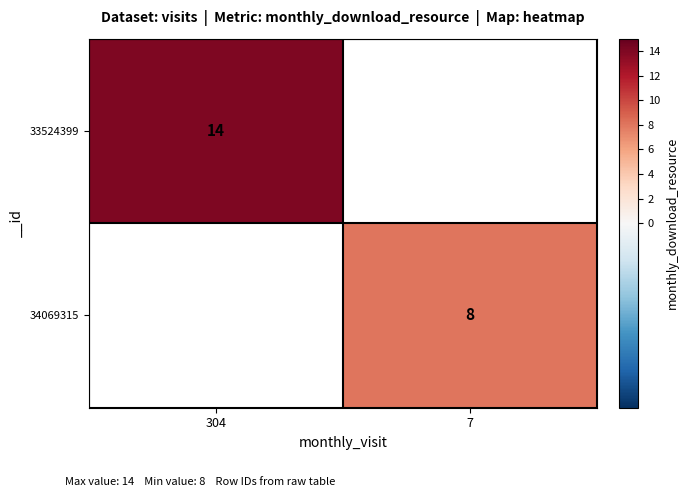

Is the value of 33524399 at 304 greater than the value of 34069315 at 7?

Yes